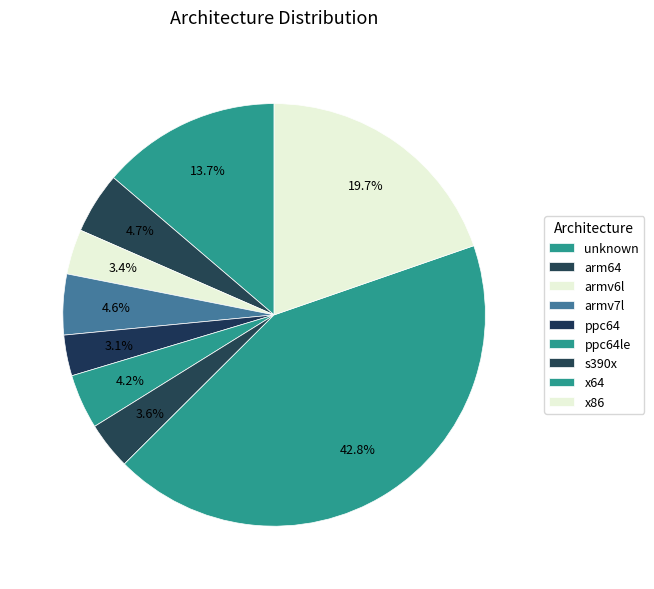

What is the ratio of the value at ppc64le to the value at armv6l?

1.2